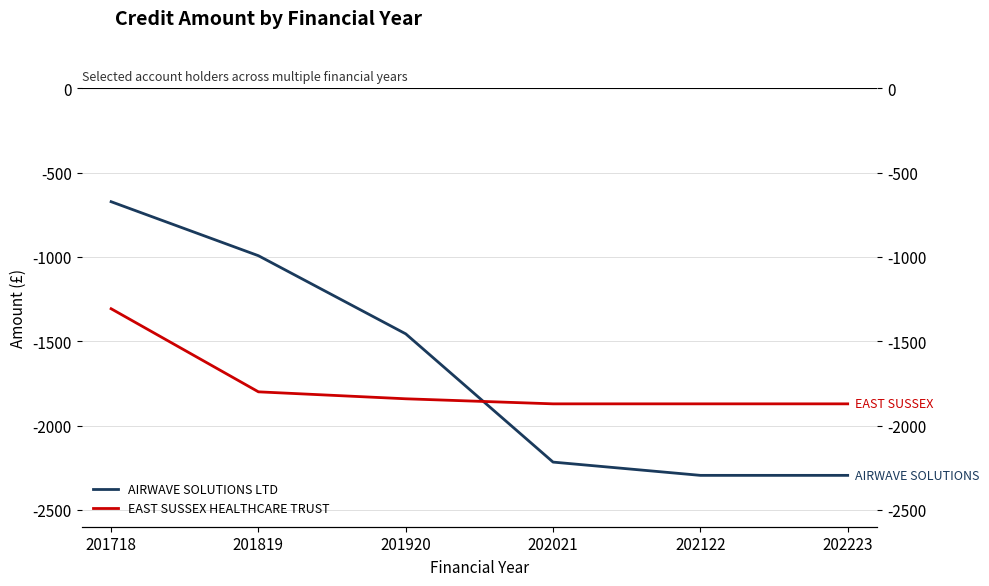

Count the number of data series in this chart.

2